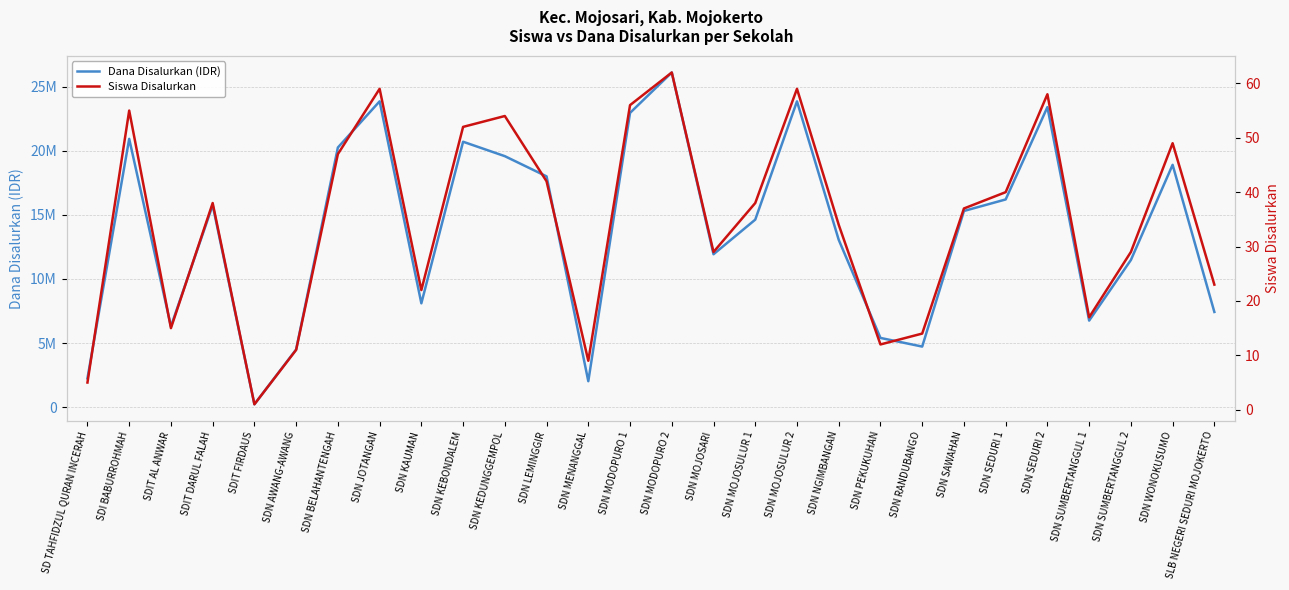

Reading left to right, extract all data points from this chart.

Dana Disalurkan (IDR): 2250000	20925000	6300000	15750000	225000	4500000	20250000	23850000	8100000	20700000	19575000	18000000	2025000	22950000	26100000	11925000	14625000	23850000	13050000	5400000	4725000	15300000	16200000	23400000	6750000	11475000	18900000	7425000
Siswa Disalurkan: 5	55	15	38	1	11	47	59	22	52	54	42	9	56	62	29	38	59	34	12	14	37	40	58	17	29	49	23